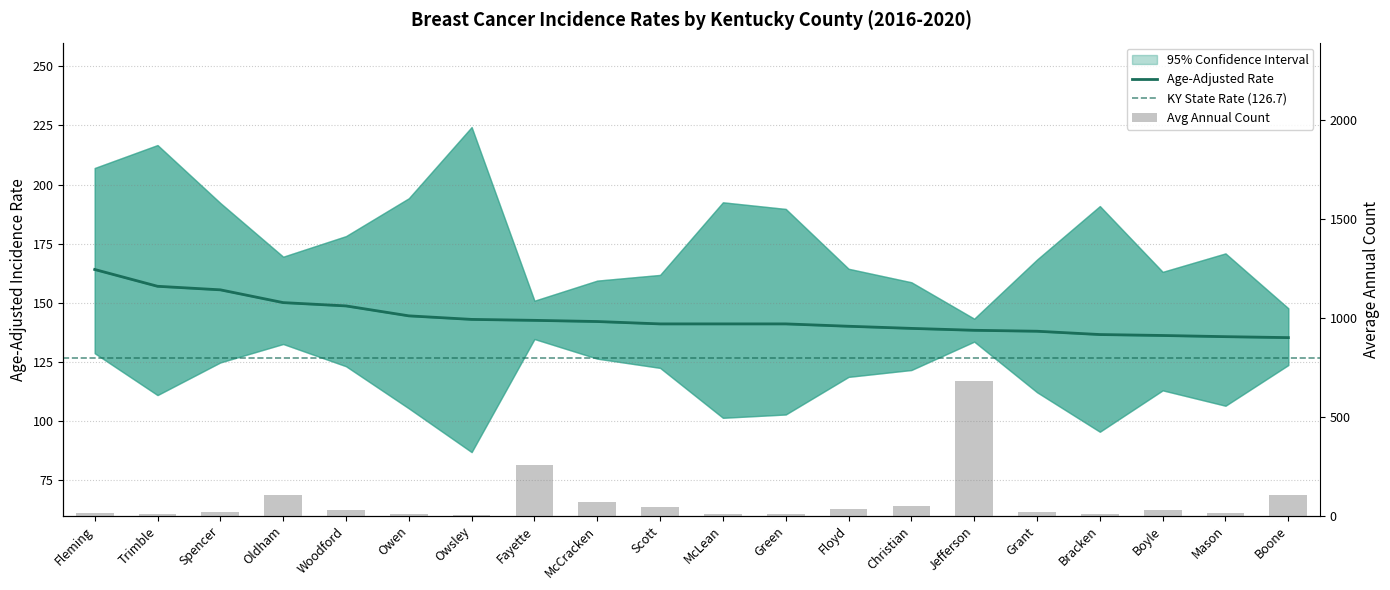

Is the value of Age-Adjusted Rate at Spencer greater than the value of Avg Annual Count at Grant?

Yes